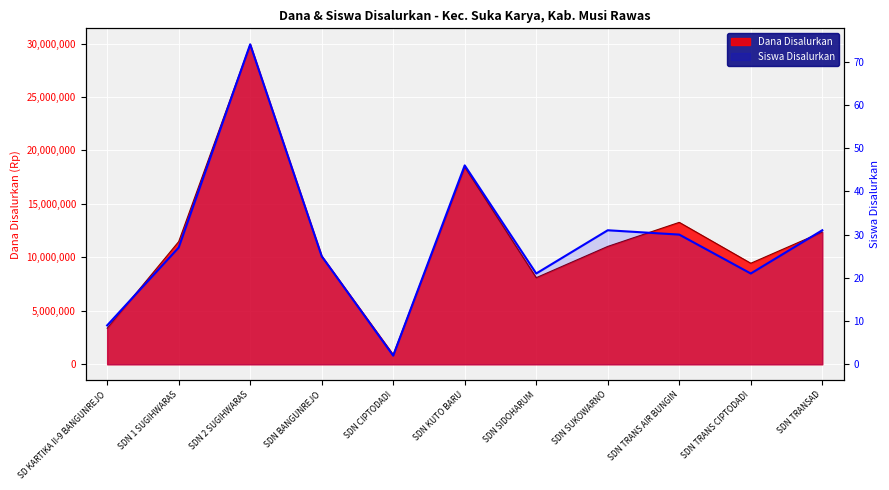

What is the label of the 3rd point from the right?

SDN TRANS AIR BUNGIN